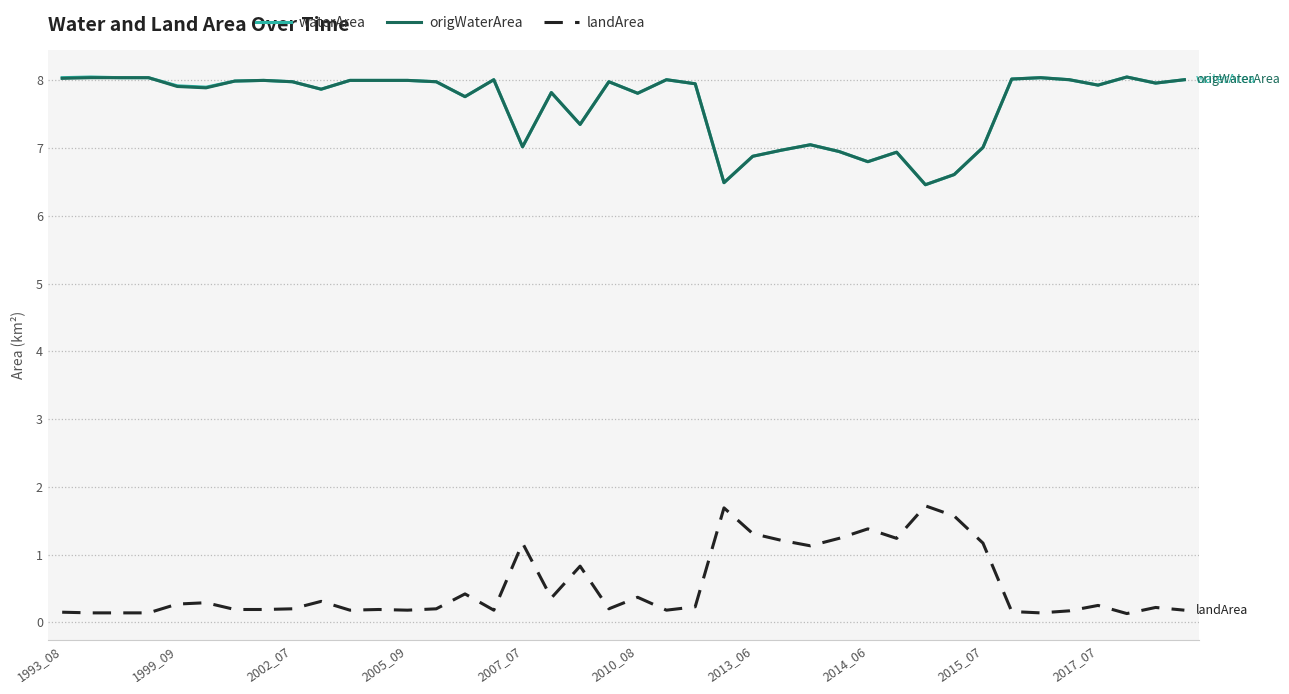

True or false: origWaterArea and landArea cross at least once.

False